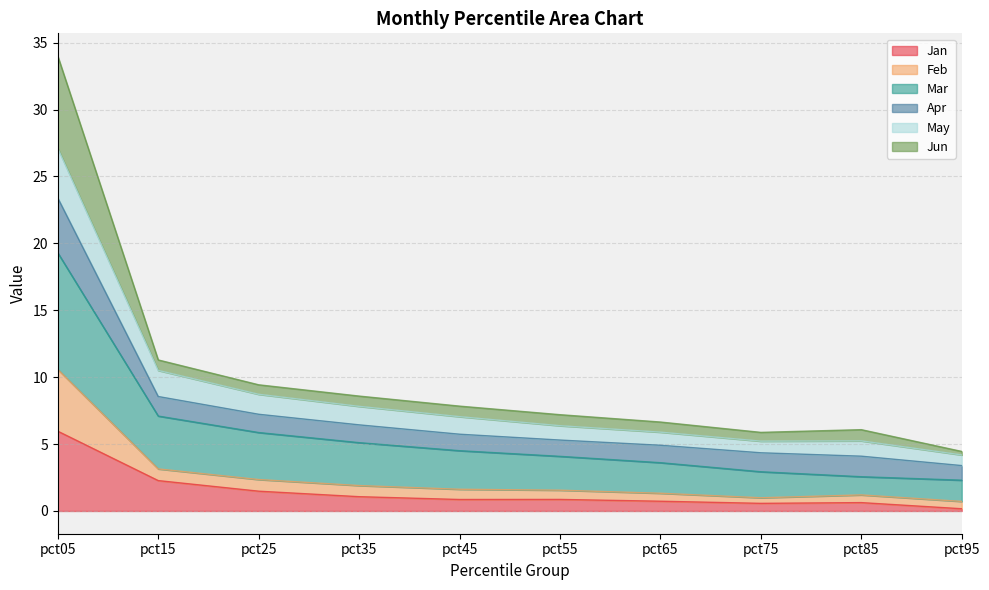

True or false: May and Jan intersect in this chart.

False